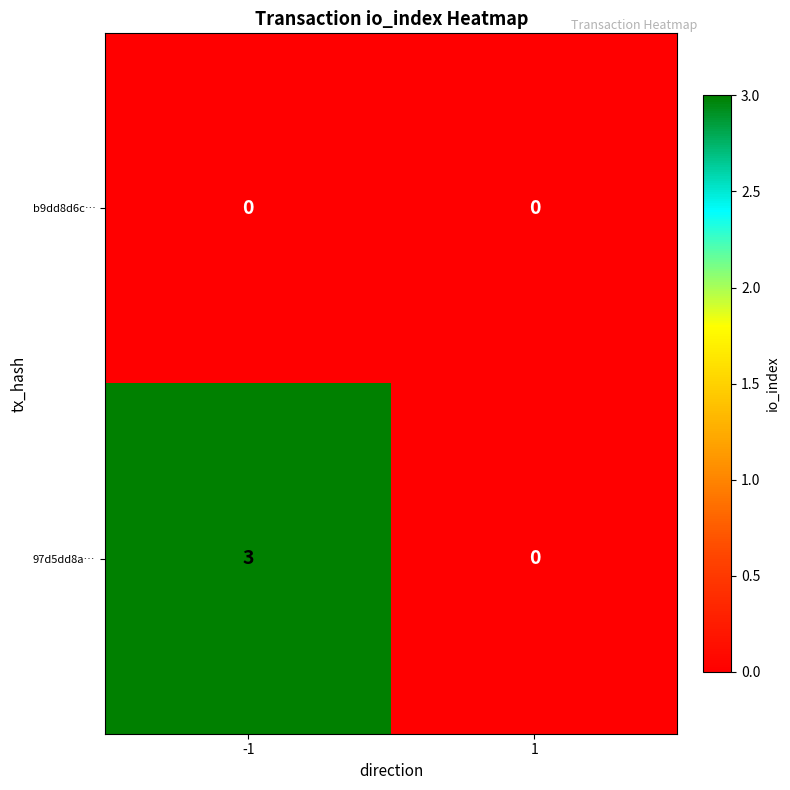

At which category is the sum across all series the highest?

-1